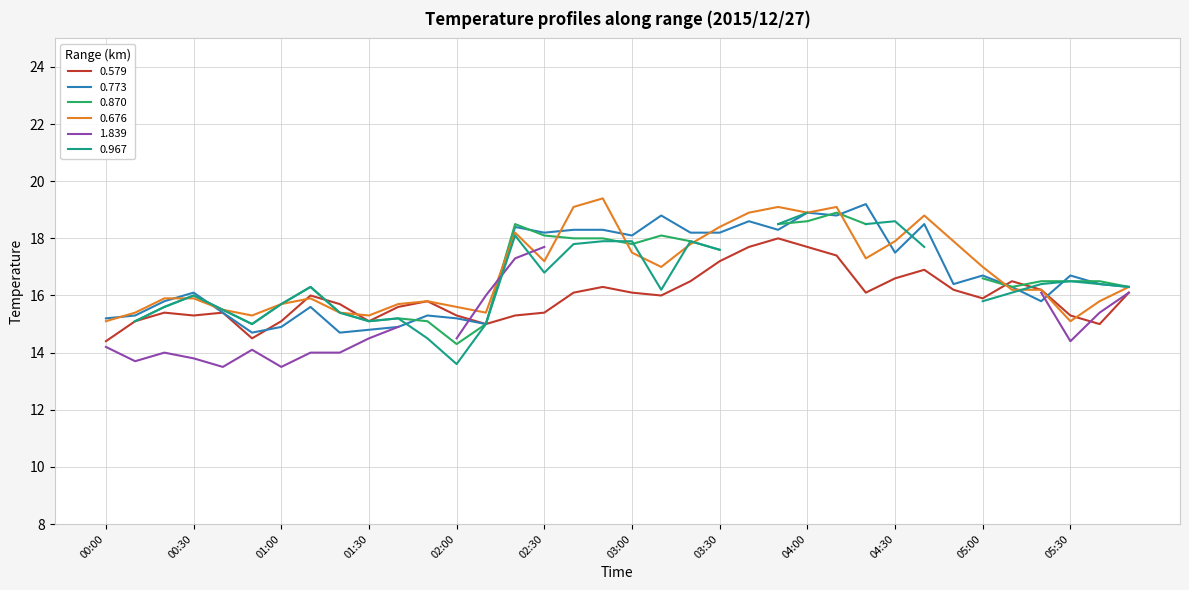

The 0.773 series shows 25.0 at 00:00. True or false?

False